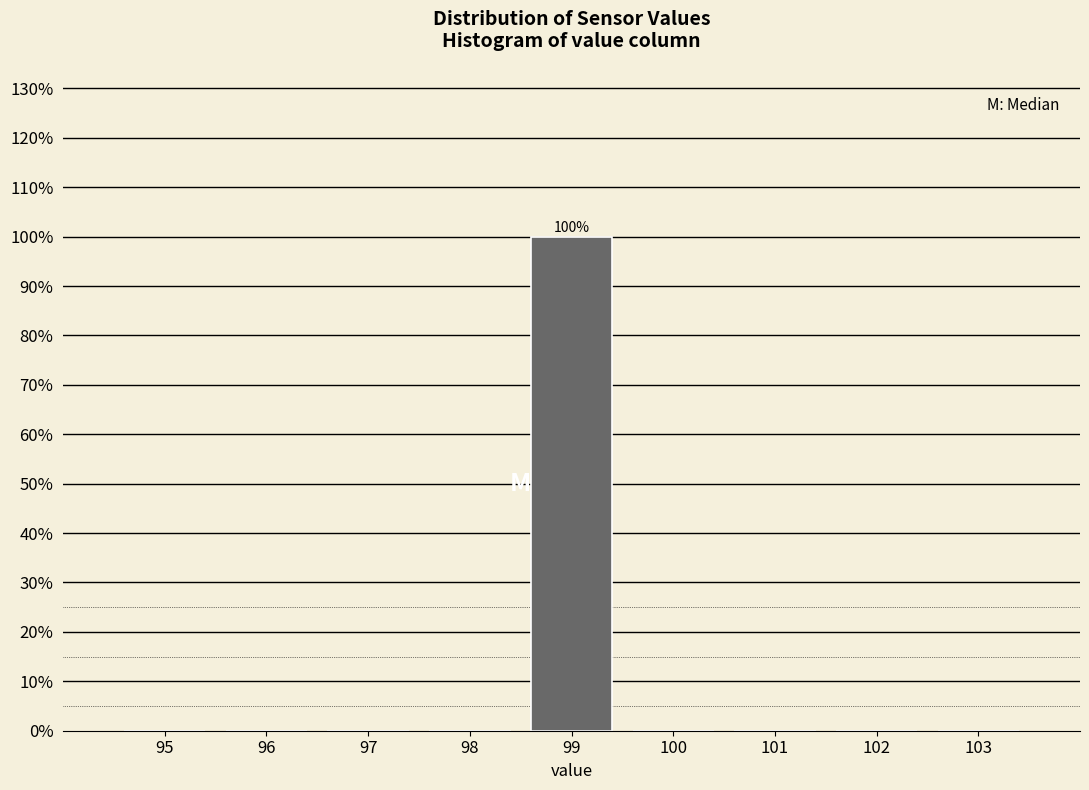

Reading right to left, transcribe all the data shown in this chart.

103=0	102=0	101=0	100=0	99=100	98=0	97=0	96=0	95=0